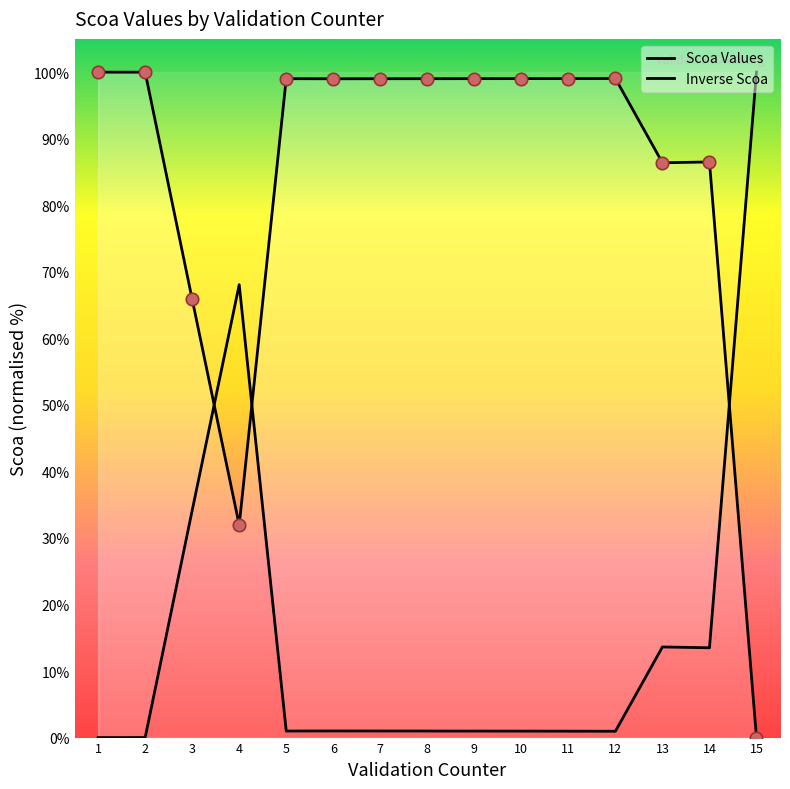

At which category is the sum across all series the highest?

1